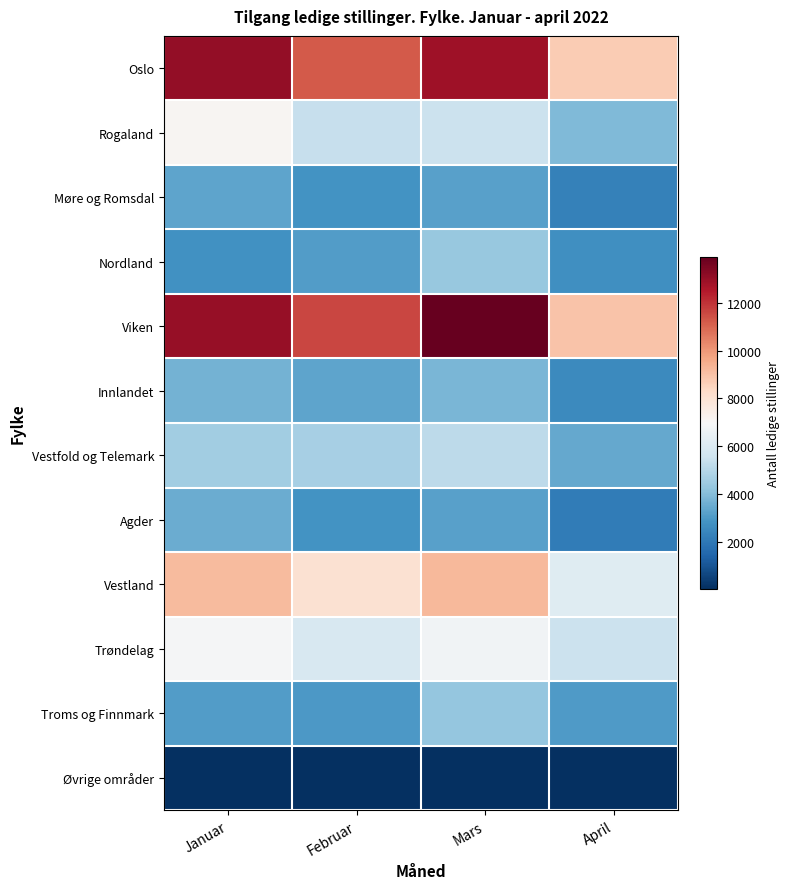

What is the spread (max minus min) of values at April?

8935